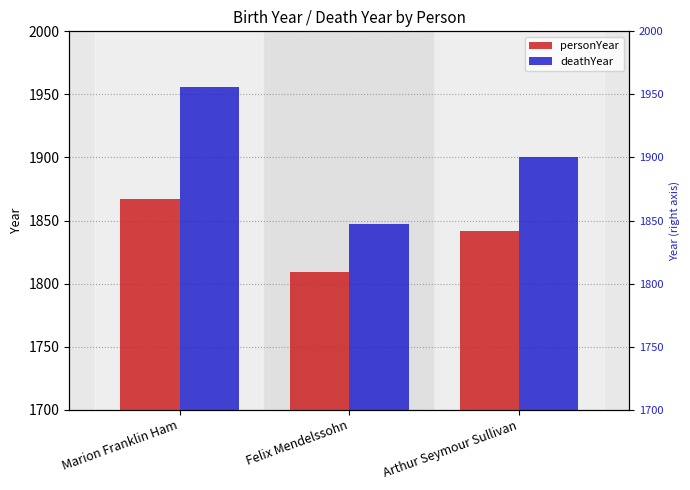

Which series has the largest total across all categories?

deathYear